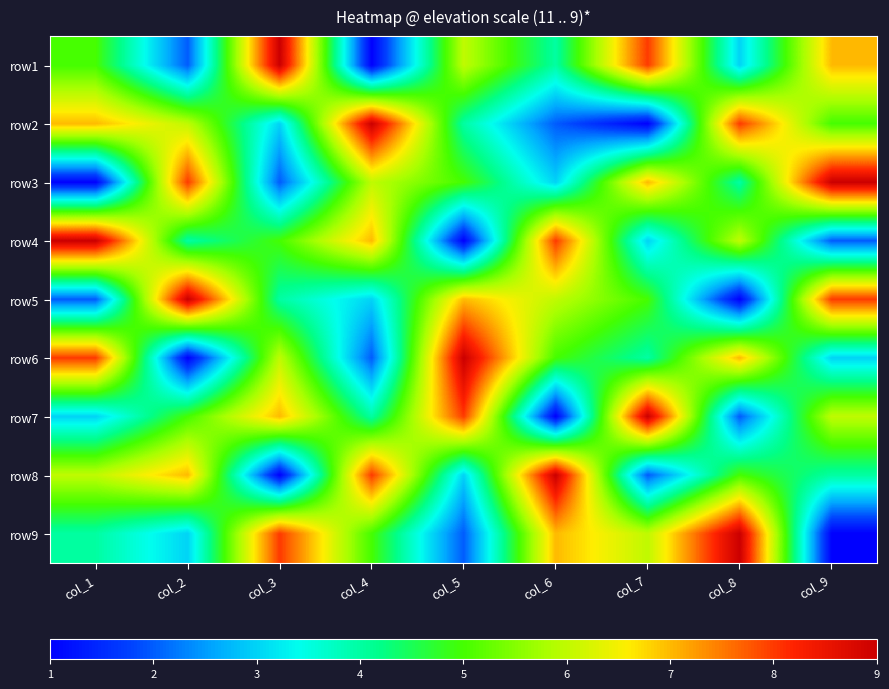

How many data points does each series have?

9